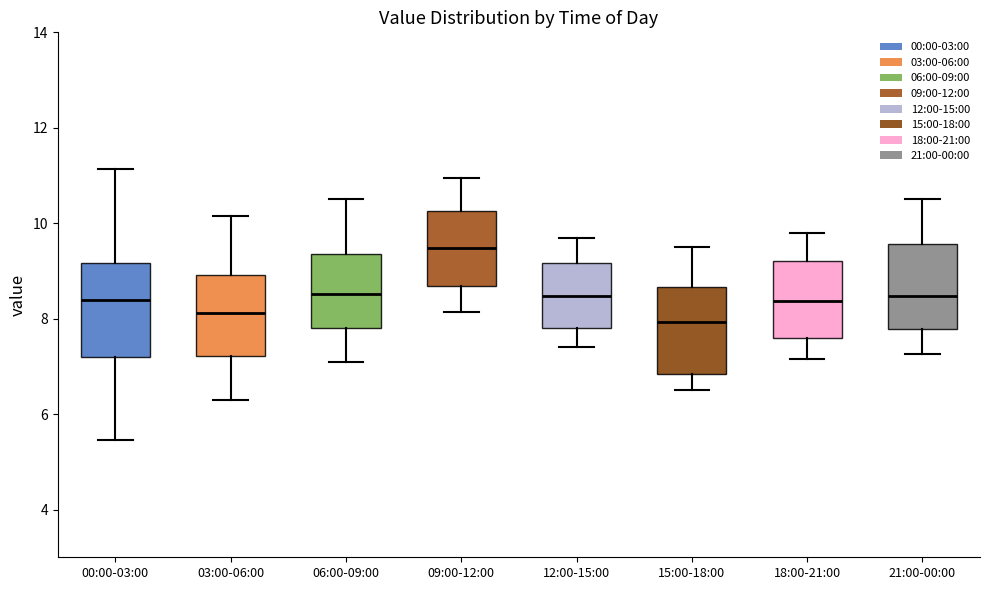

Reading left to right, transcribe this box plot: for each box, give where its median line is, the range the box spans, and where its two whiskers end, as read against the y-axis. The values are not printed on the chart, so give them approximately, as read against the axis.

00:00-03:00: median 8.4, box 7.2 to 9.2, whiskers 5.4 to 11.2
03:00-06:00: median 8.2, box 7.2 to 9.0, whiskers 6.4 to 10.2
06:00-09:00: median 8.6, box 7.8 to 9.4, whiskers 7.2 to 10.6
09:00-12:00: median 9.4, box 8.6 to 10.2, whiskers 8.2 to 11.0
12:00-15:00: median 8.4, box 7.8 to 9.2, whiskers 7.4 to 9.8
15:00-18:00: median 8.0, box 6.8 to 8.6, whiskers 6.6 to 9.6
18:00-21:00: median 8.4, box 7.6 to 9.2, whiskers 7.2 to 9.8
21:00-00:00: median 8.4, box 7.8 to 9.6, whiskers 7.2 to 10.6